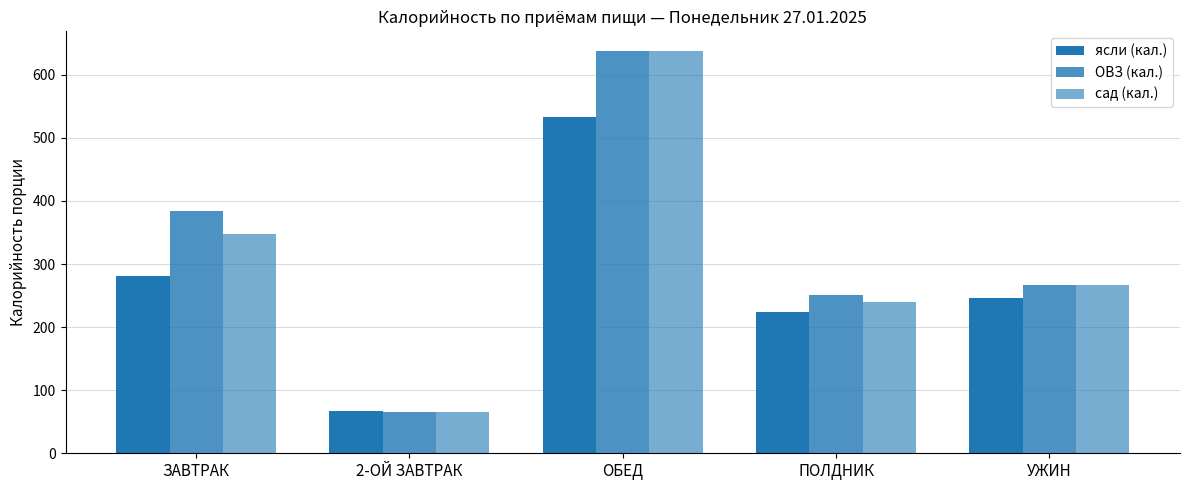

Are the bars horizontal?

No